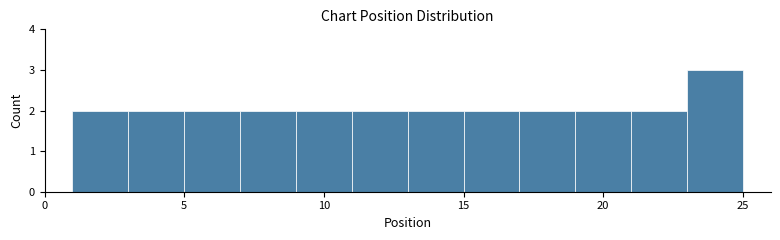

How tall is the bar that spans 1 to 3 on the x-axis? The values are not printed on the chart, so give them approximately, as read against the axis.

2